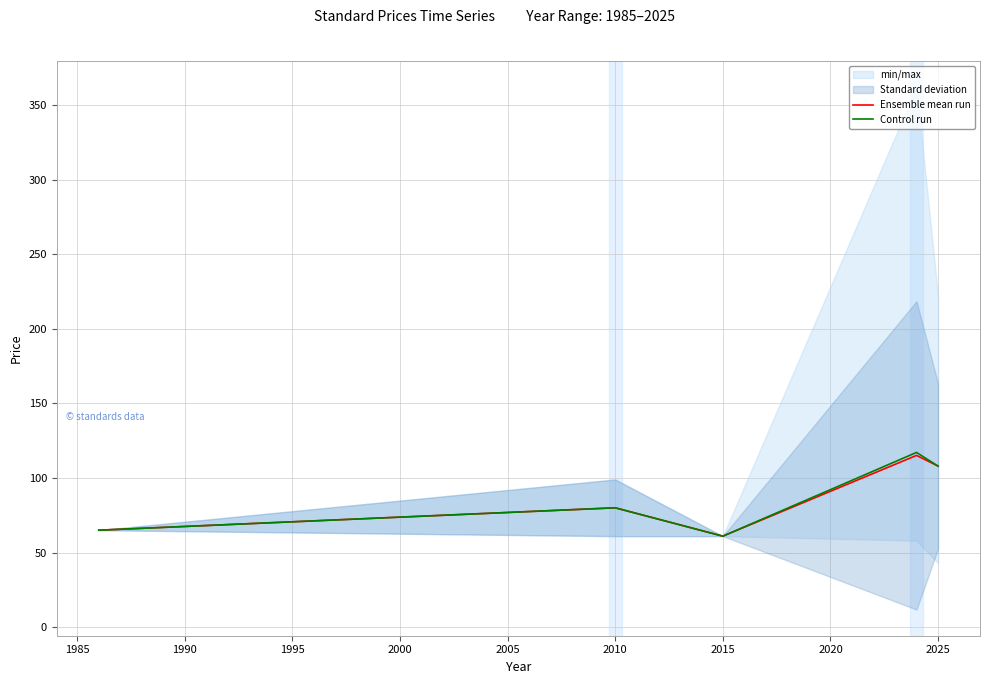

True or false: Ensemble mean run has a value of 104.6 at 2010.

False